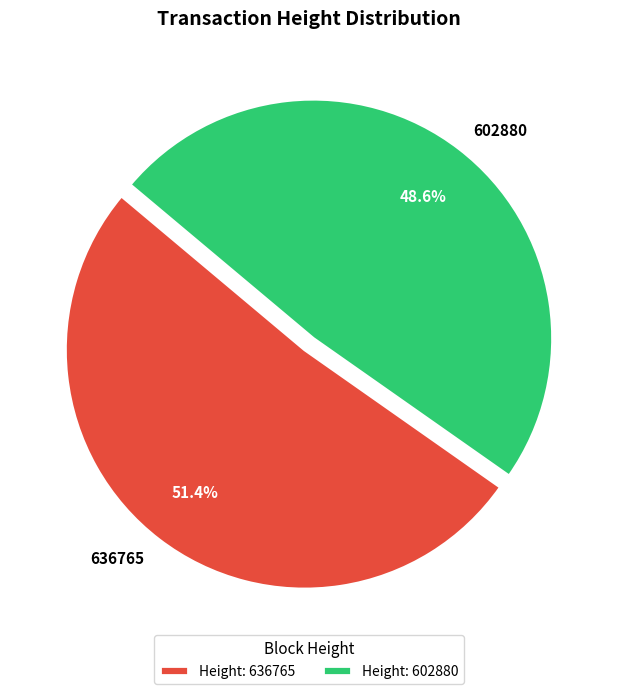

To the nearest percent, what is the difference between the 602880 and 636765 slice percentages?

3%